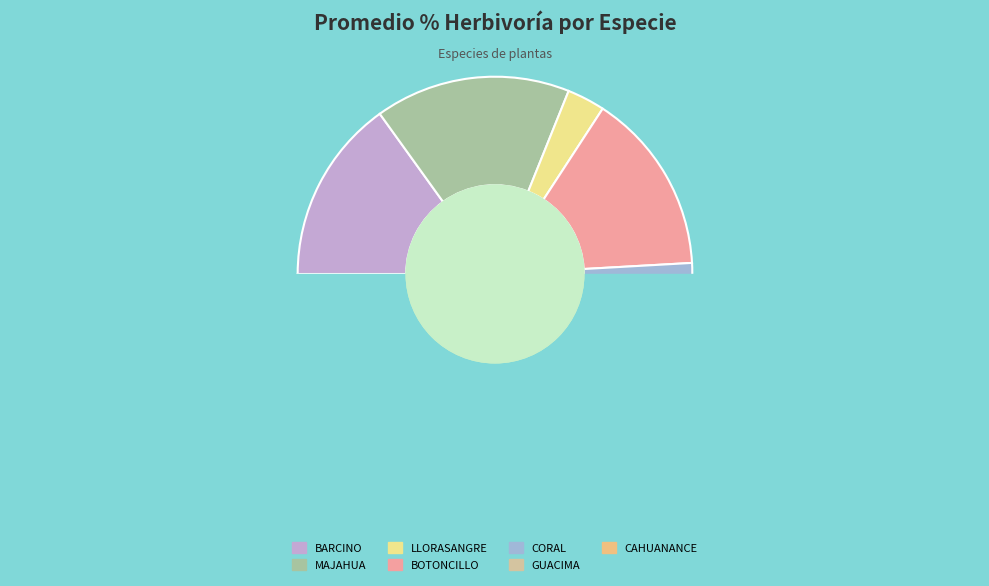

Is the sum of BOTONCILLO and GUACIMA greater than half?

No